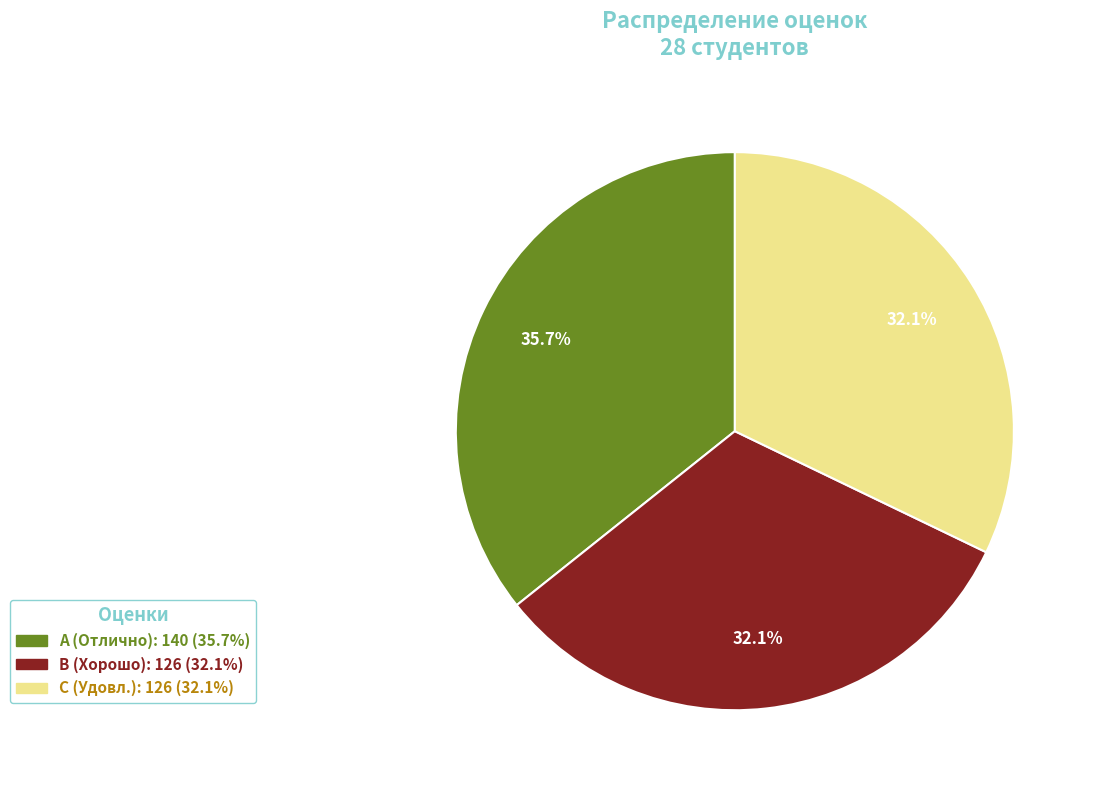

What is the largest slice in the pie chart?

A